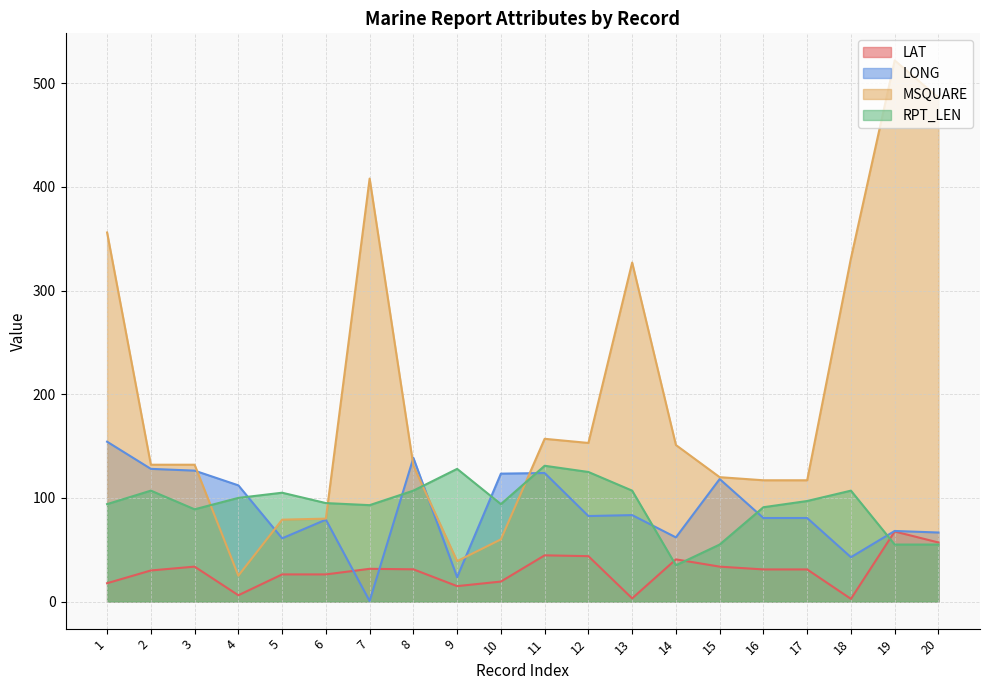

How many lines are shown in the chart?

4